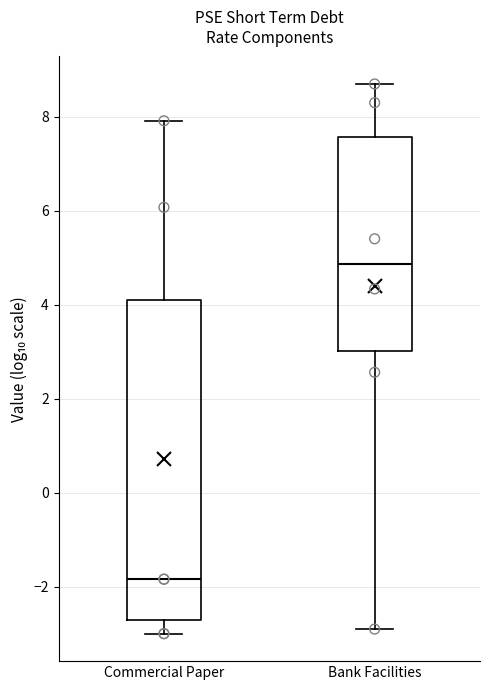

Which box has the lowest median line?

Commercial Paper